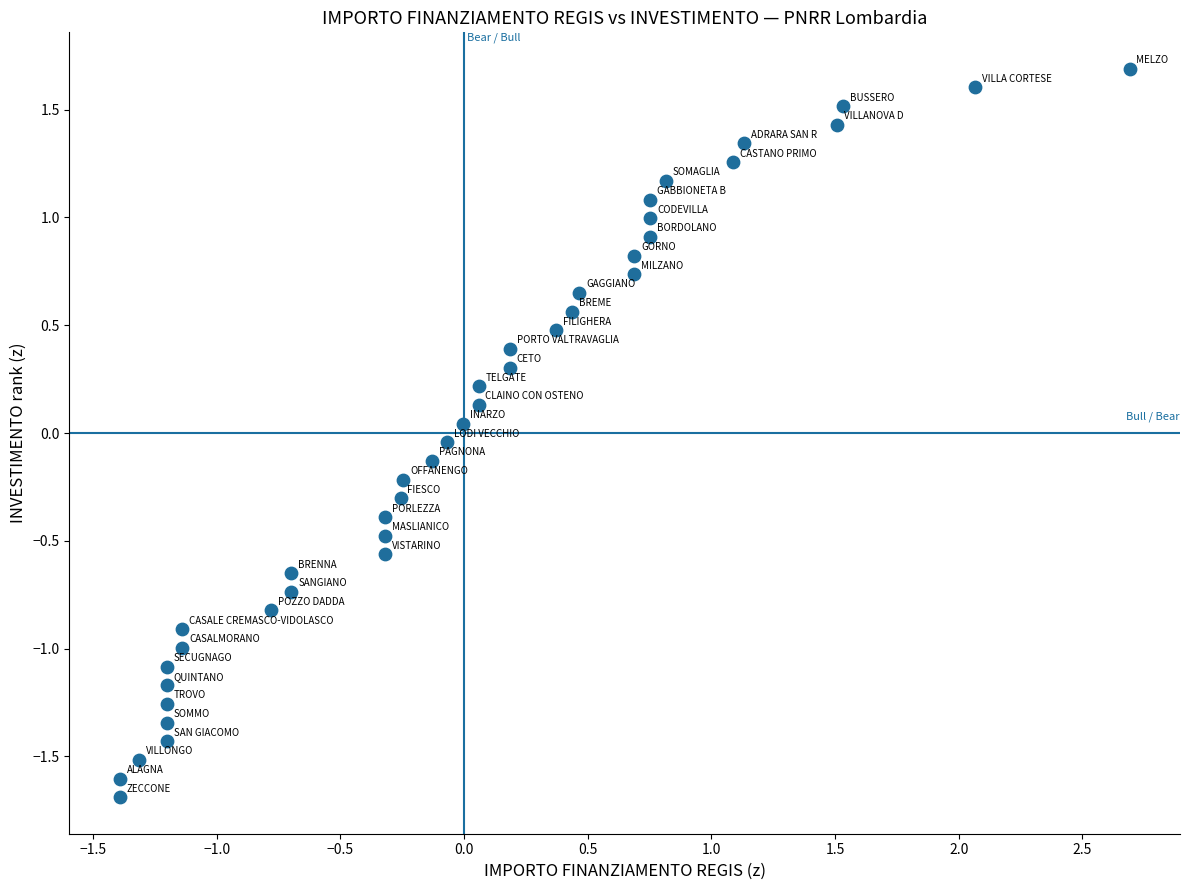

What is the range of Y values (max minus min)?

3.4